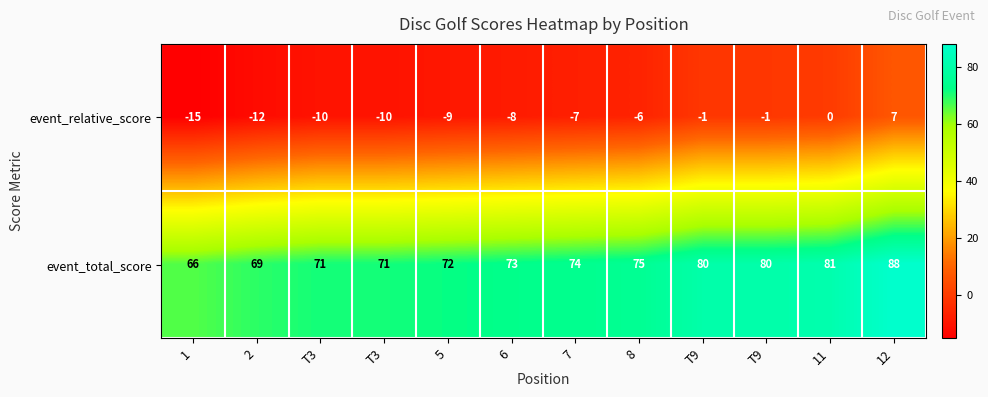

How many values in the event_total_score series are below 74?

6